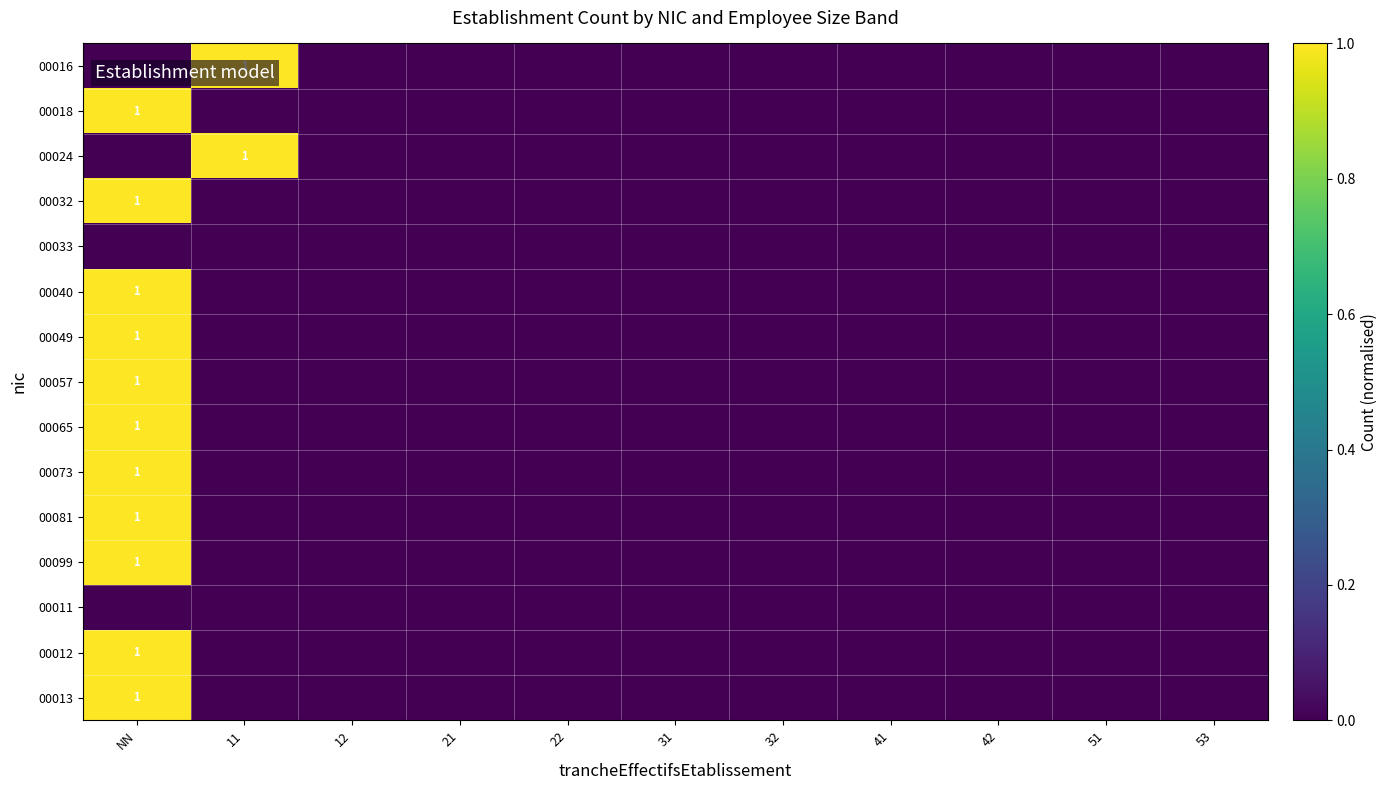

Is it true that 00099 equals 1 at NN?

True